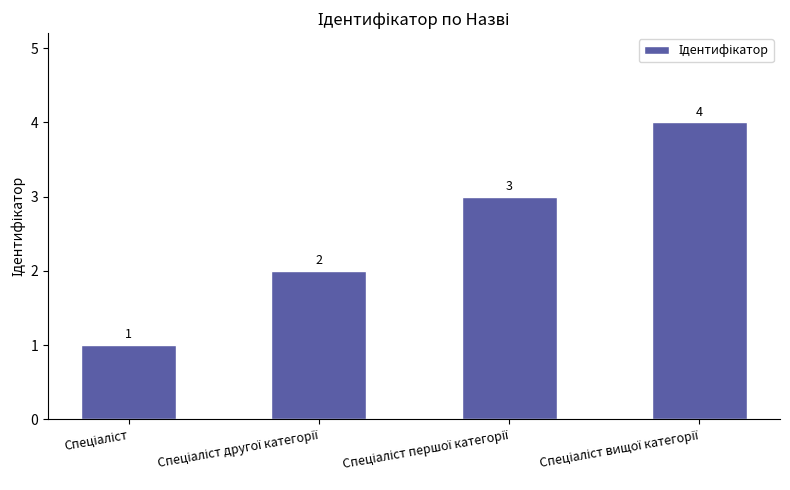

What is the sum of all values?

10